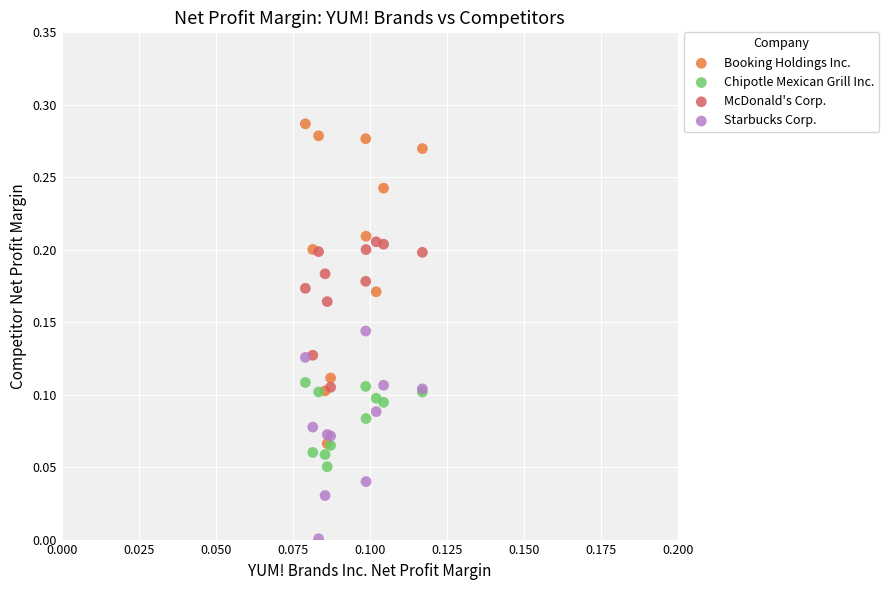

What are all the series names shown in the legend?

Booking Holdings Inc., Chipotle Mexican Grill Inc., McDonald's Corp., Starbucks Corp.